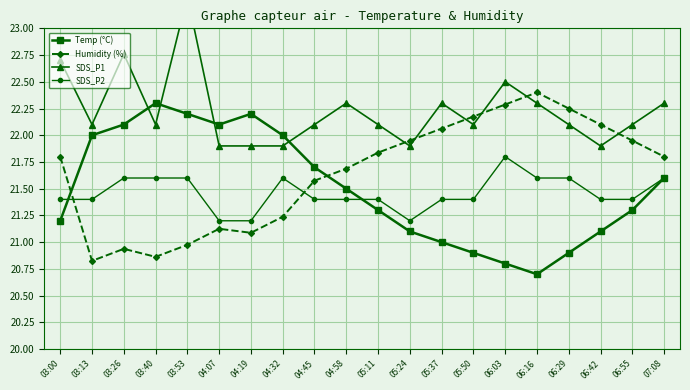

The value of SDS_P2 at 05:50 is 7.4. True or false?

False